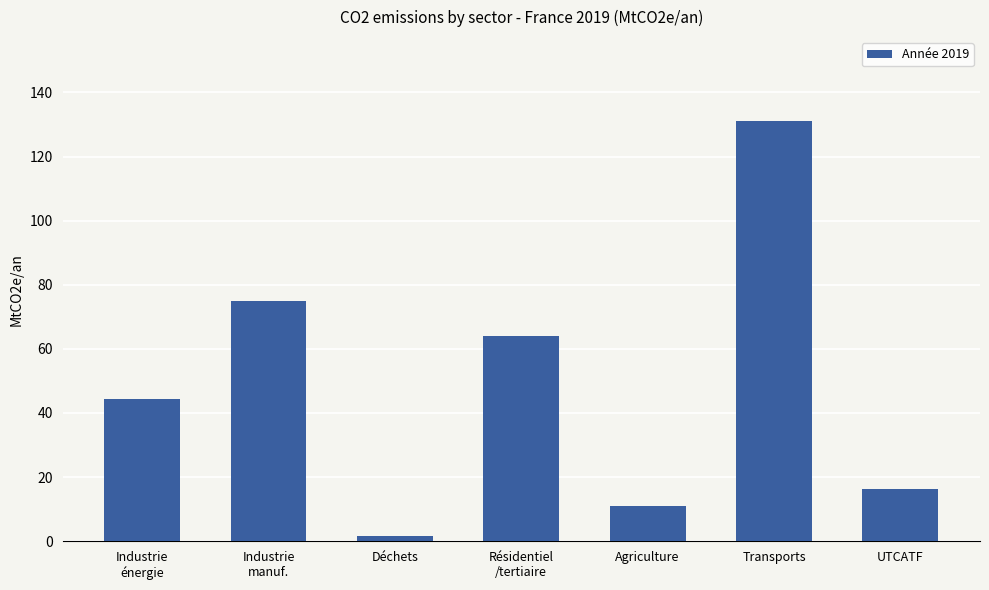

Reading left to right, extract all data points from this chart.

44.4	74.9	1.4	64.0	10.9	131.0	16.3